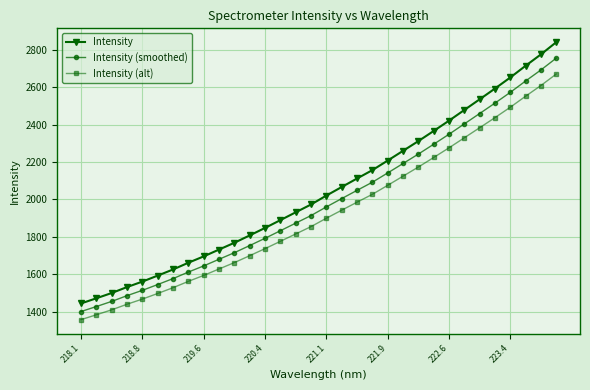

Which series has the largest range (max minus min)?

Intensity